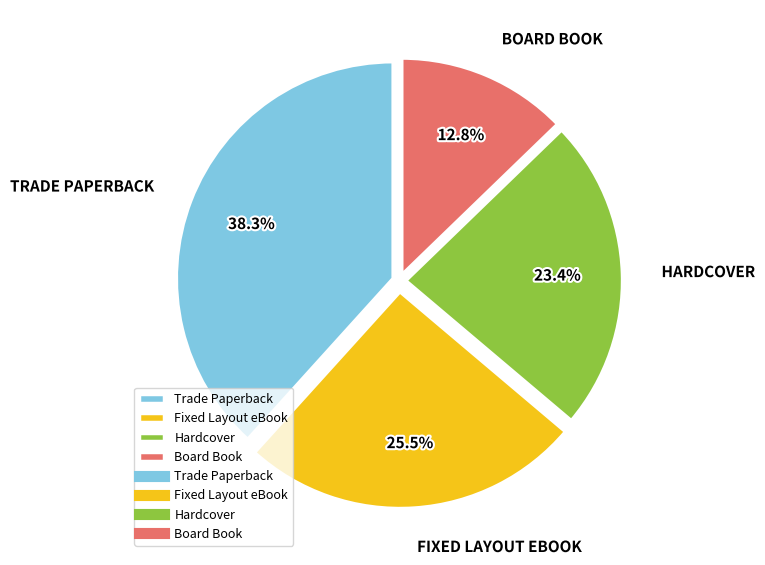

To the nearest percent, what is the average slice percentage?

25%